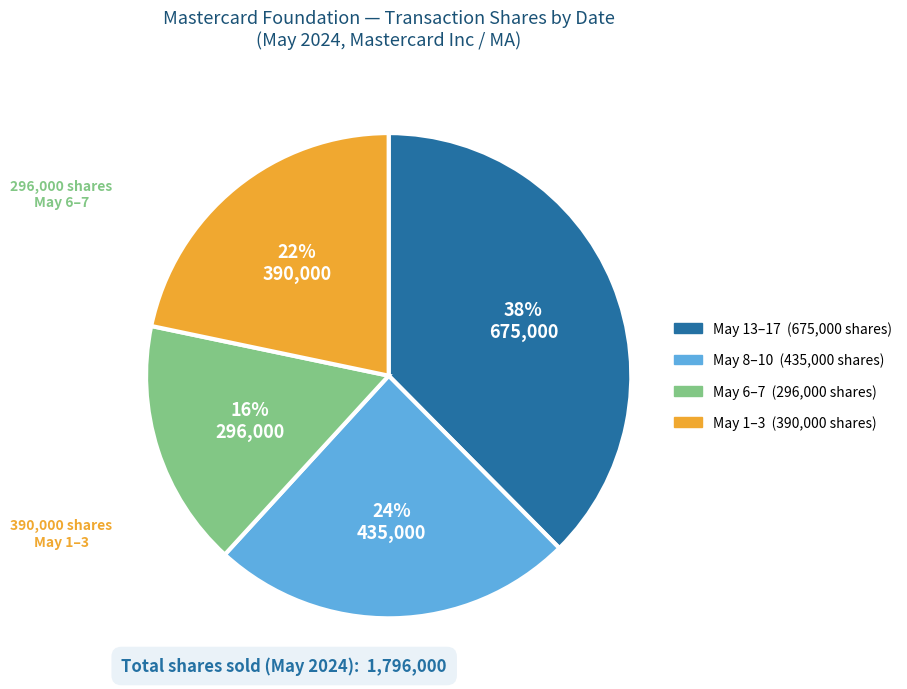

Is there any slice that represents more than half of the pie?

No